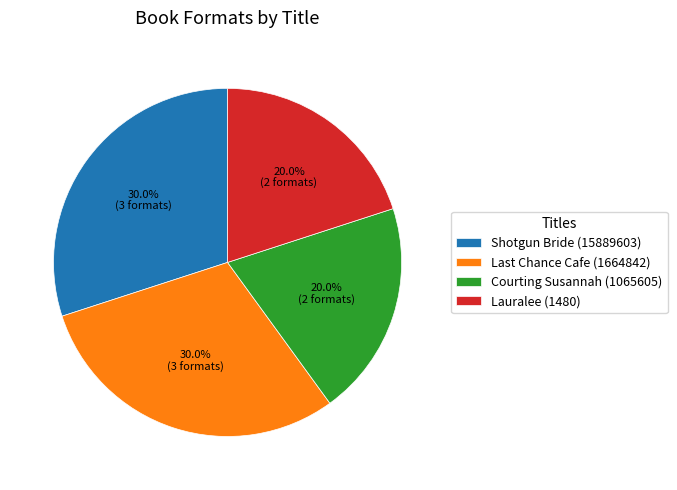

Is it true that Shotgun Bride (15889603) is 40% of the pie?

False